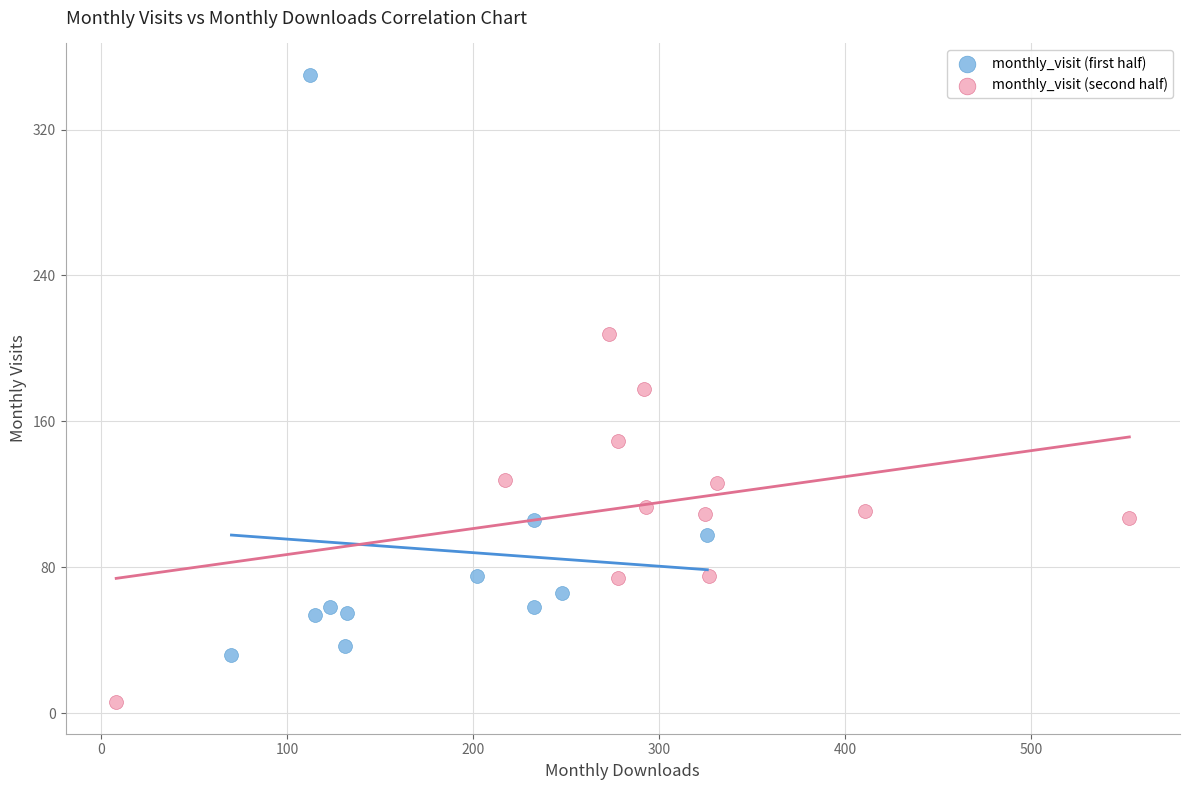

Which series has the widest spread of Y values?

monthly_visit (first half)